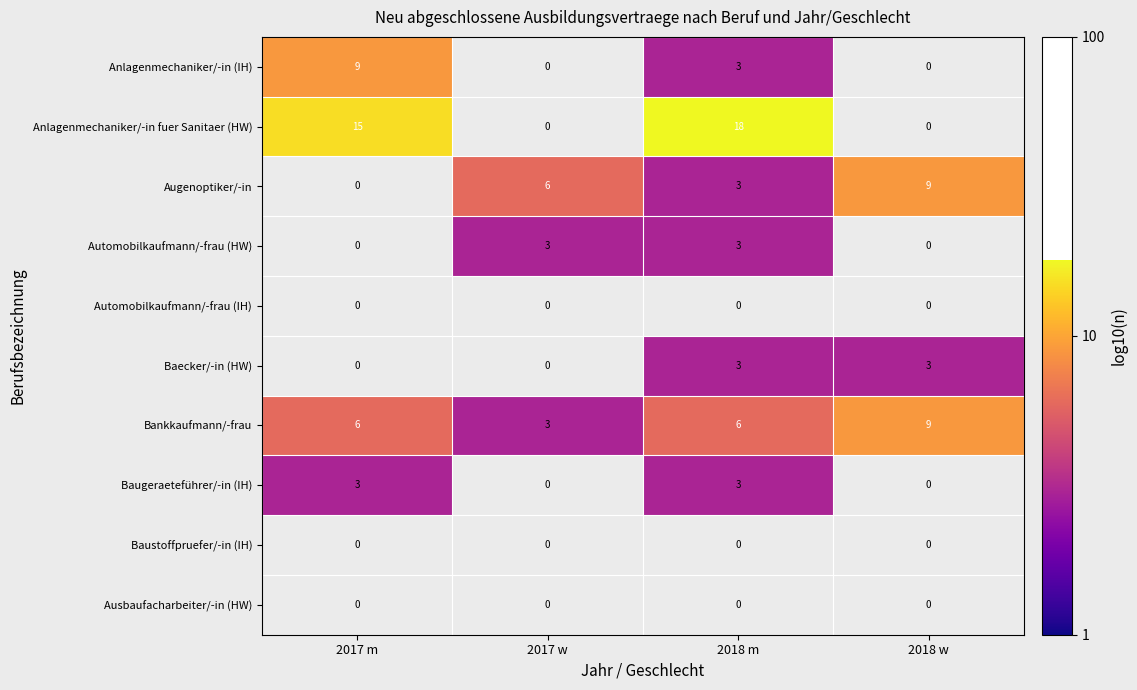

What is the sum of the Augenoptiker/-in values at 2018 m and 2017 w?

9